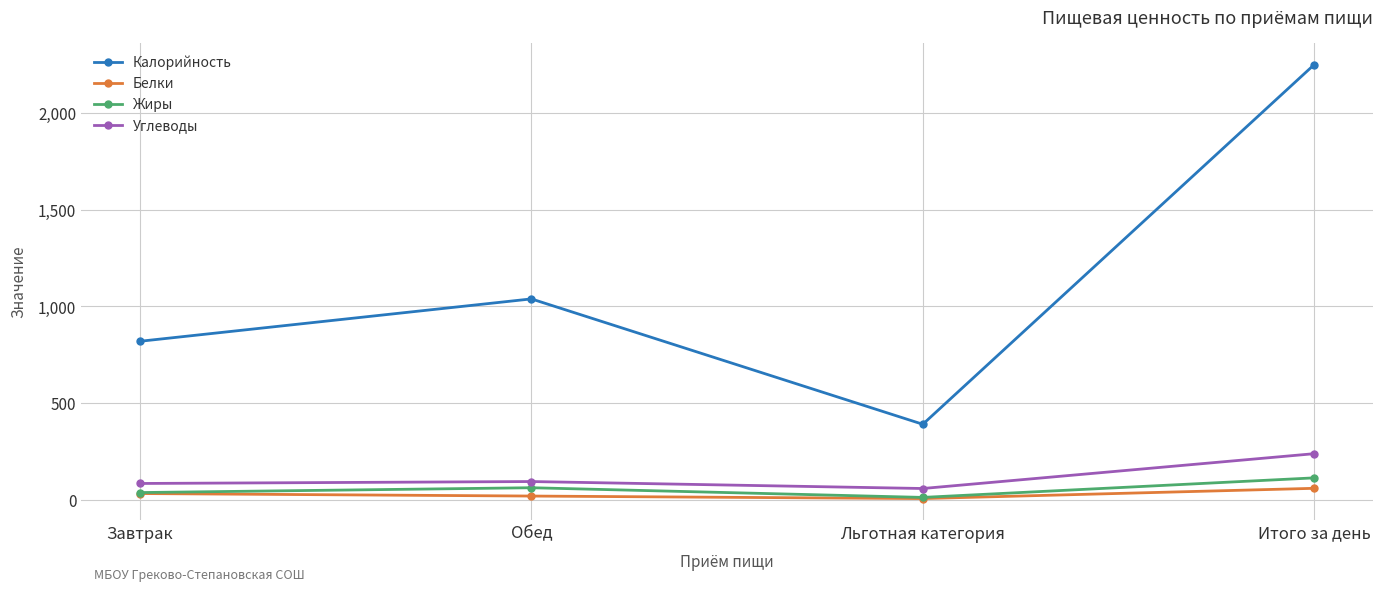

How many Жиры values are between 38 and 114?

3